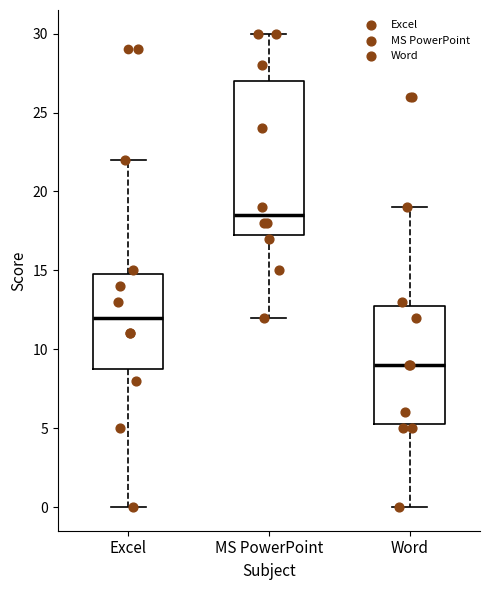

Reading left to right, transcribe this box plot: for each box, give where its median line is, the range the box spans, and where its two whiskers end, as read against the y-axis. The values are not printed on the chart, so give them approximately, as read against the axis.

Excel: median 12.0, box 9.0 to 15.0, whiskers 0.0 to 22.0
MS PowerPoint: median 18.5, box 17.5 to 27.0, whiskers 12.0 to 30.0
Word: median 9.0, box 5.5 to 13.0, whiskers 0.0 to 19.0